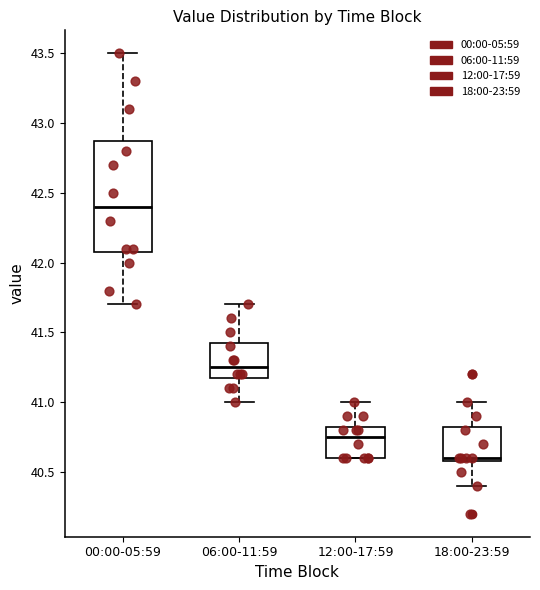

Where does the lower whisker of the box for 00:00-05:59 end on the y-axis? The values are not printed on the chart, so give them approximately, as read against the axis.

41.70